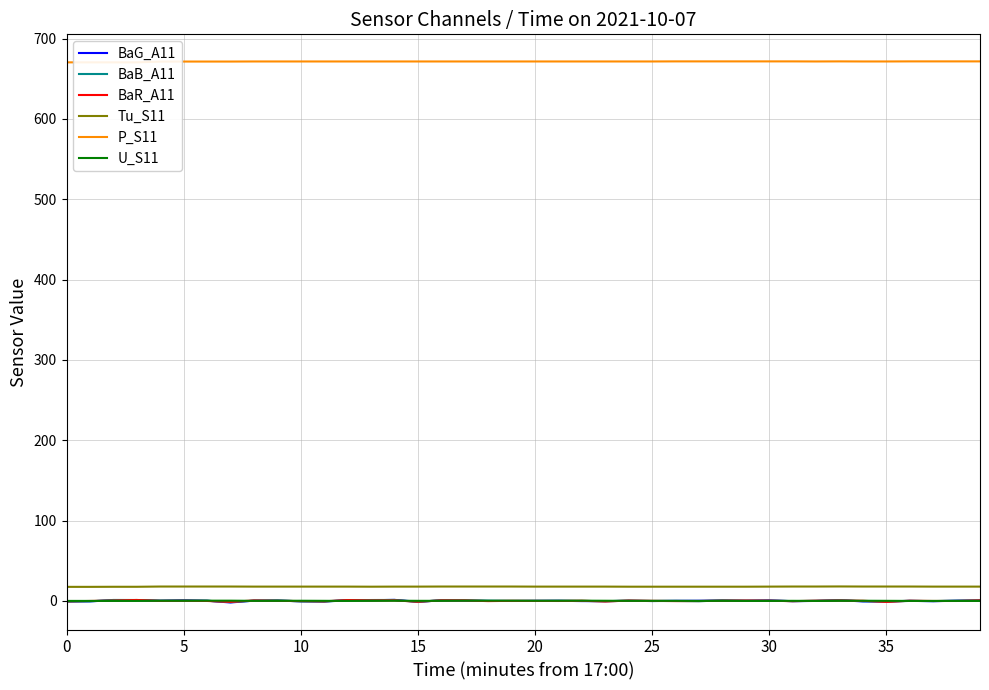

What is the total value across all series at 0?

686.0